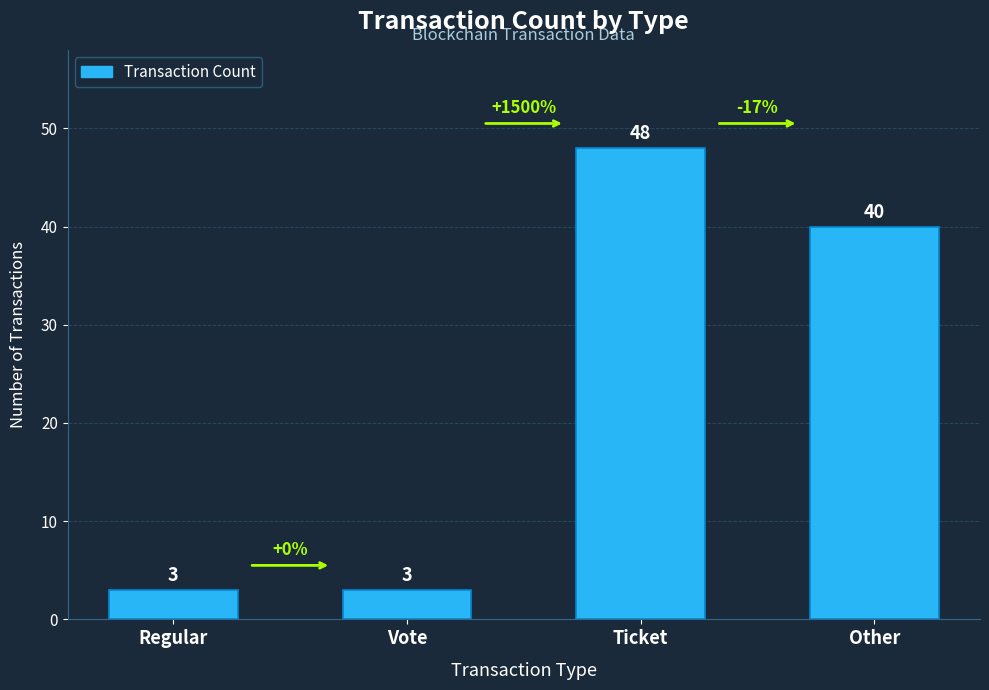

What is the change in value from Regular to Other?

+37